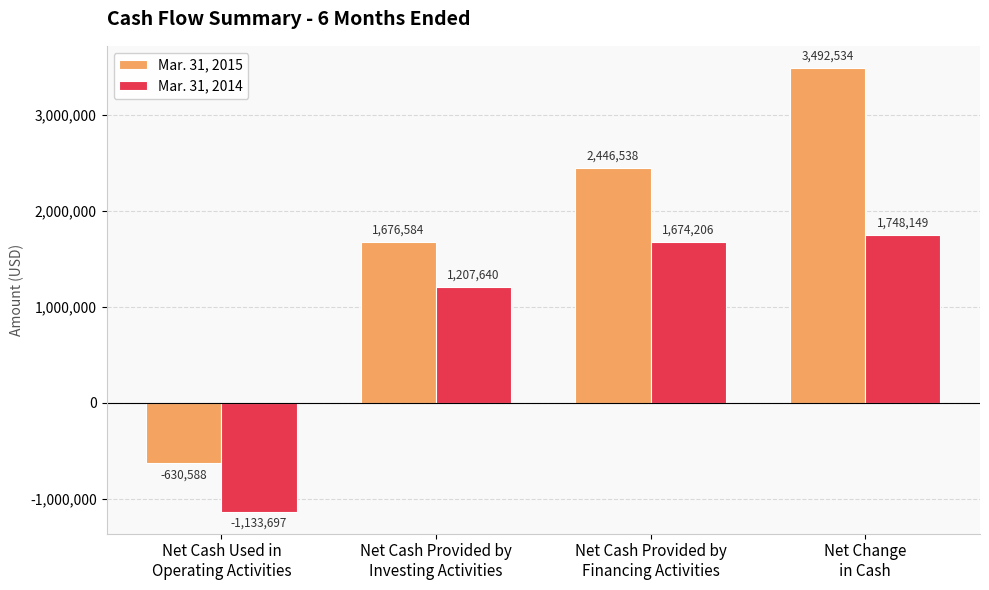

The Mar. 31, 2015 series shows -630588 at Net Cash Used in
Operating Activities. True or false?

True